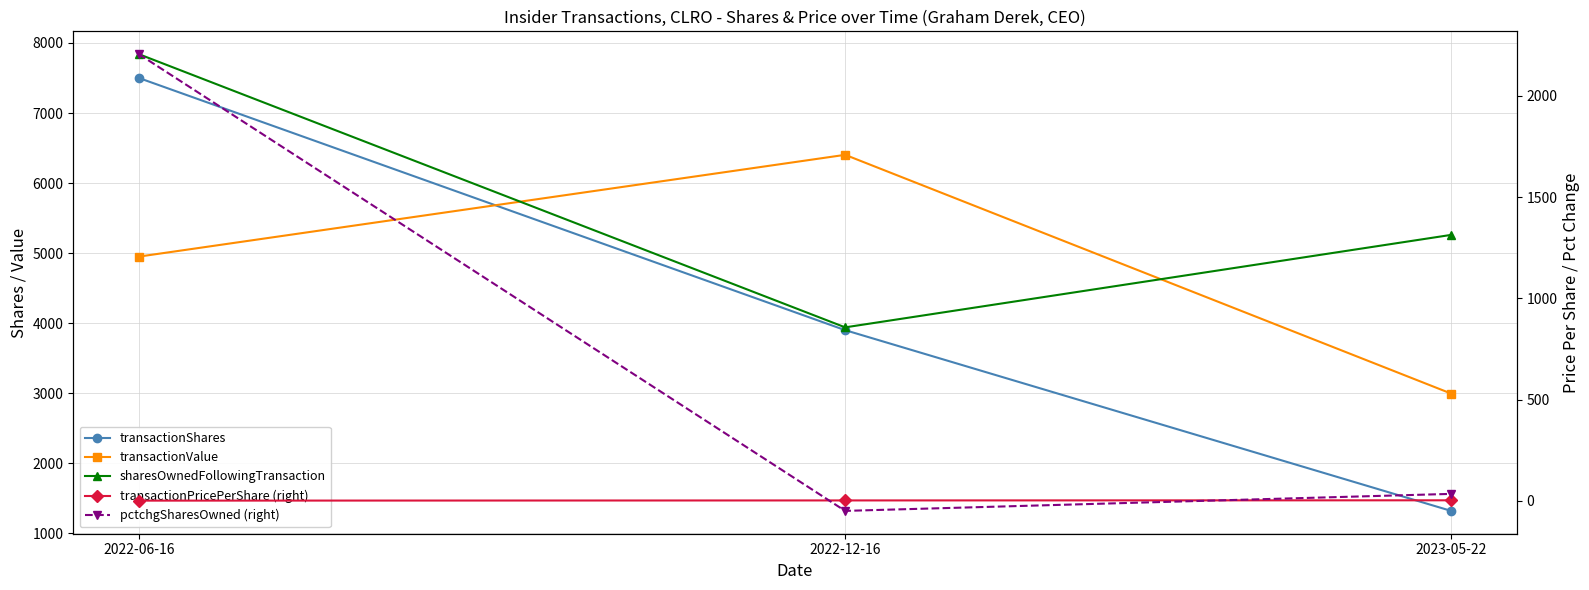

Count the transactionShares values in the range 1320 to 7500.

3